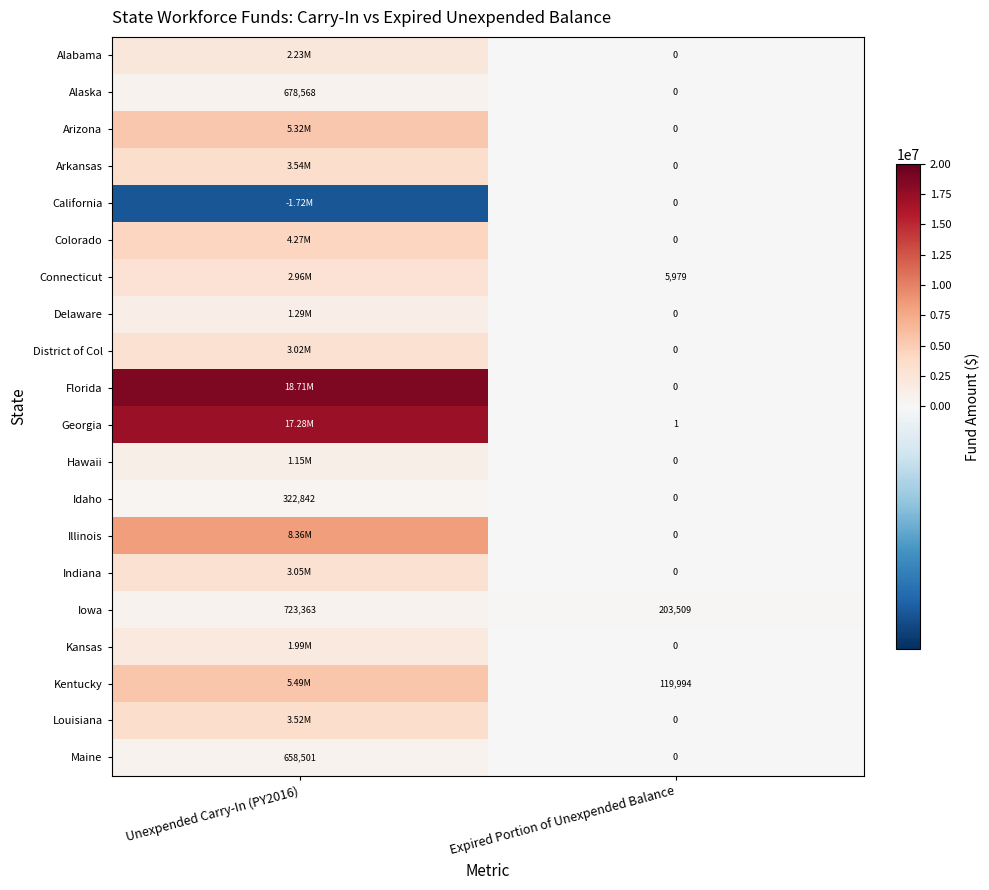

Is the value of Maine at Unexpended Carry-In (PY2016) greater than the value of Illinois at Expired Portion of Unexpended Balance?

Yes